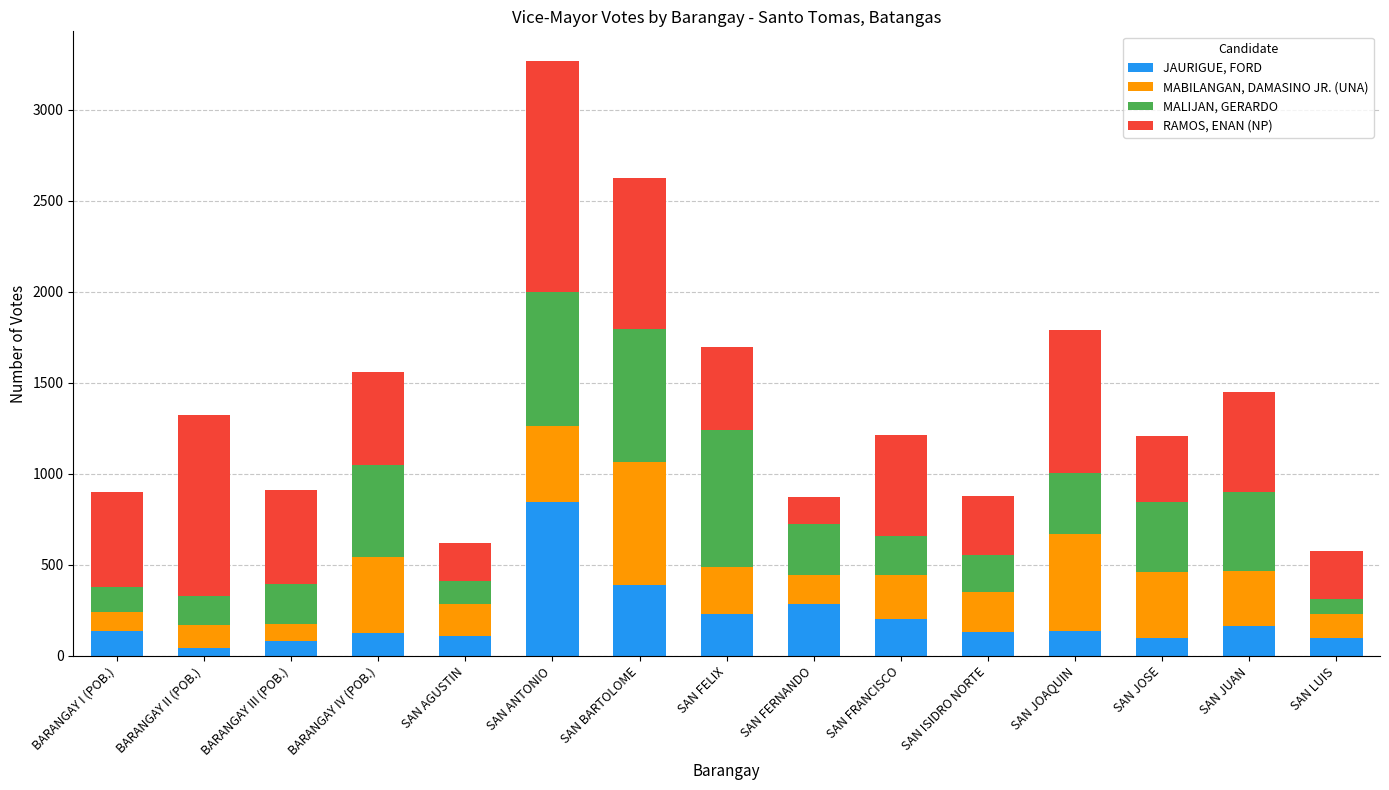

What is the total value across all series at SAN JOSE?

1209